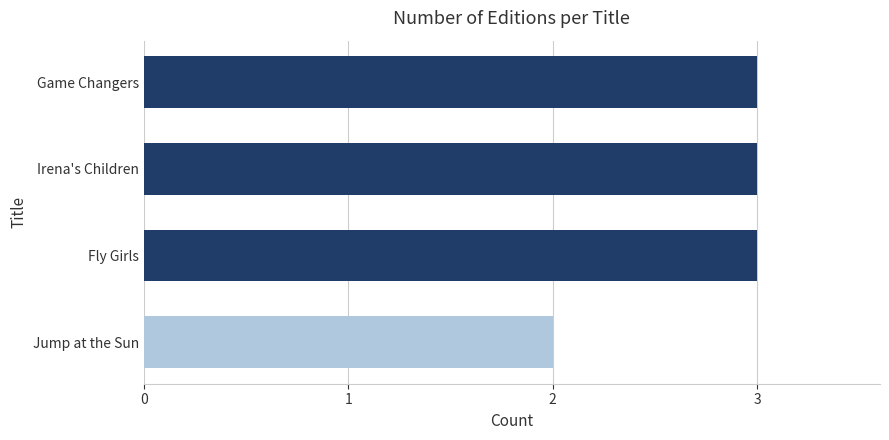

Reading bottom to top, transcribe all the data shown in this chart.

Jump at the Sun=2	Fly Girls=3	Irena's Children=3	Game Changers=3